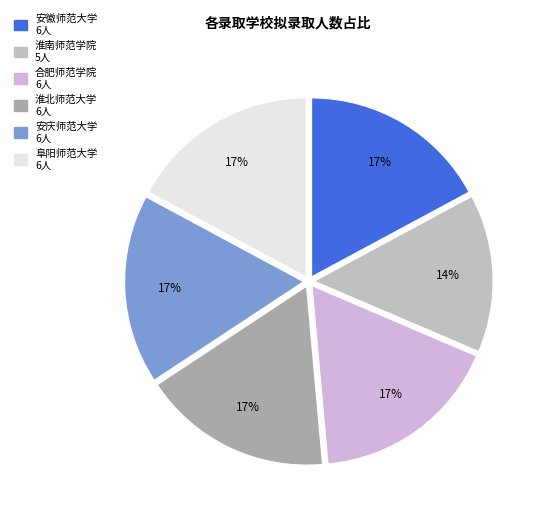

Is it true that 安庆师范大学 is 5% of the pie?

False